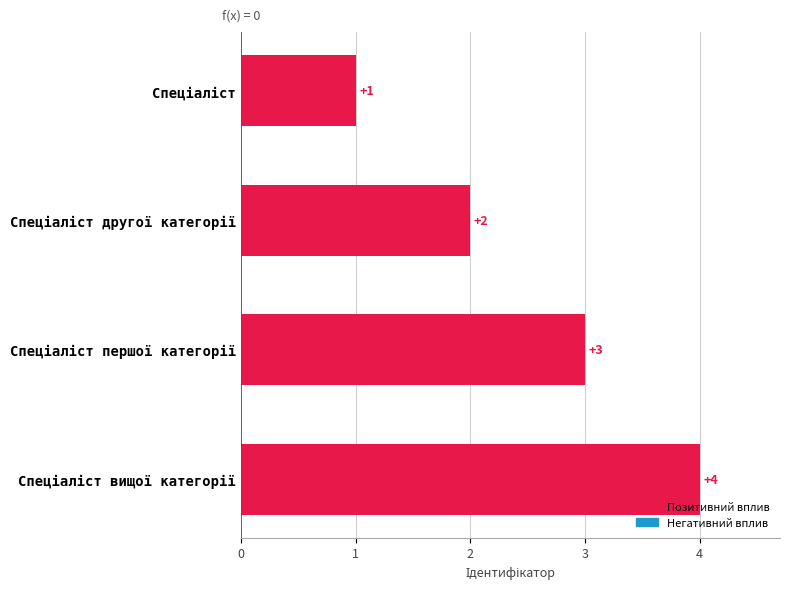

What is the greatest value displayed?

4